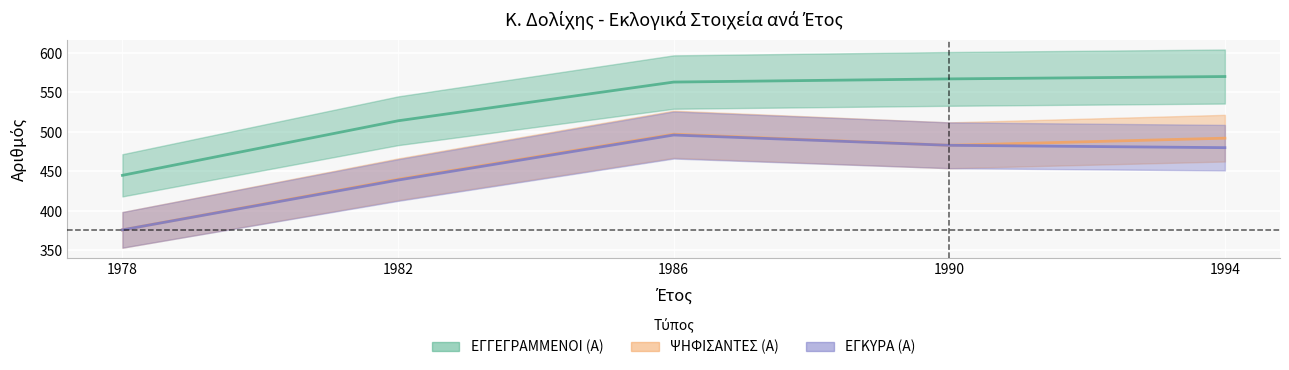

The value of ΨΗΦΙΣΑΝΤΕΣ (Α) at 1978 is 173. True or false?

False